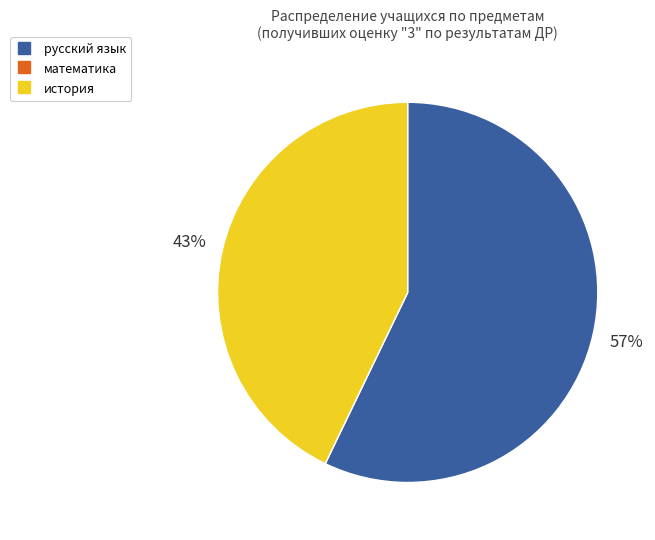

Combined, do русский язык and история account for over 50%?

Yes